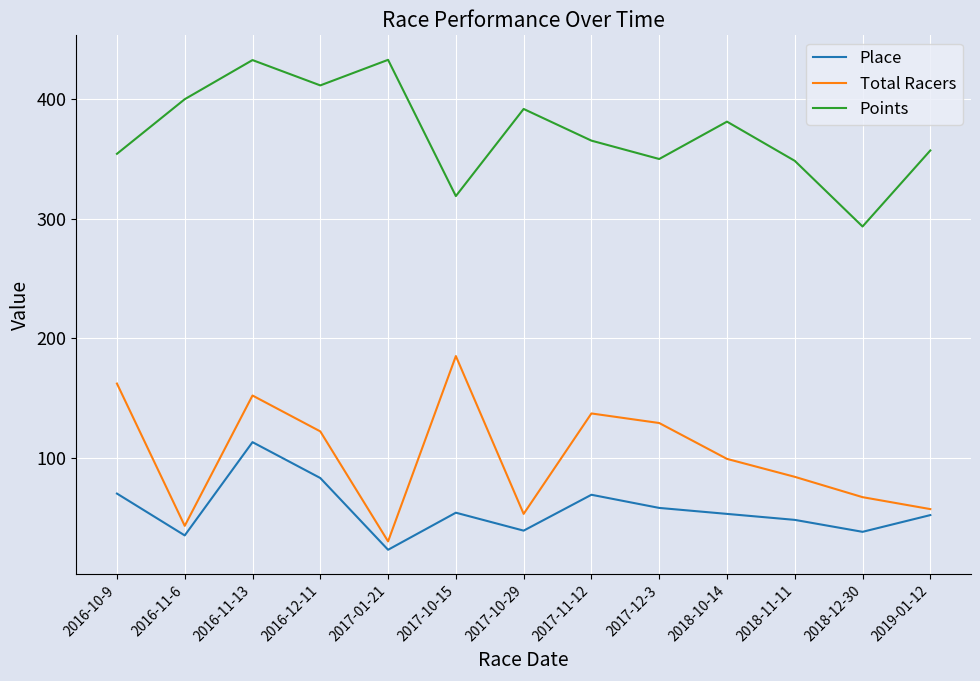

What is the total value across all series at 2016-11-13?

697.5